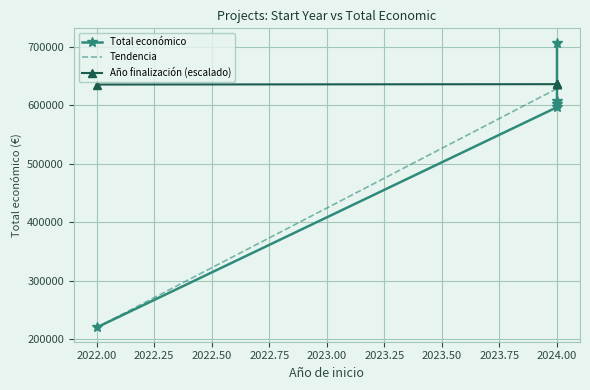

What is the minimum value shown in the chart?

220453.0